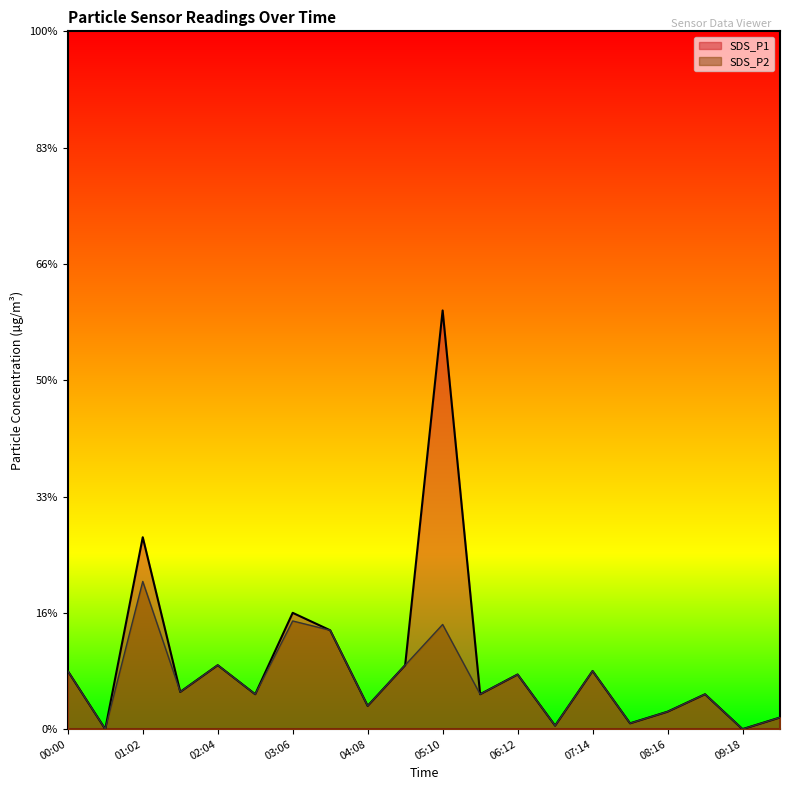

Where is the first local maximum for SDS_P1?

01:02